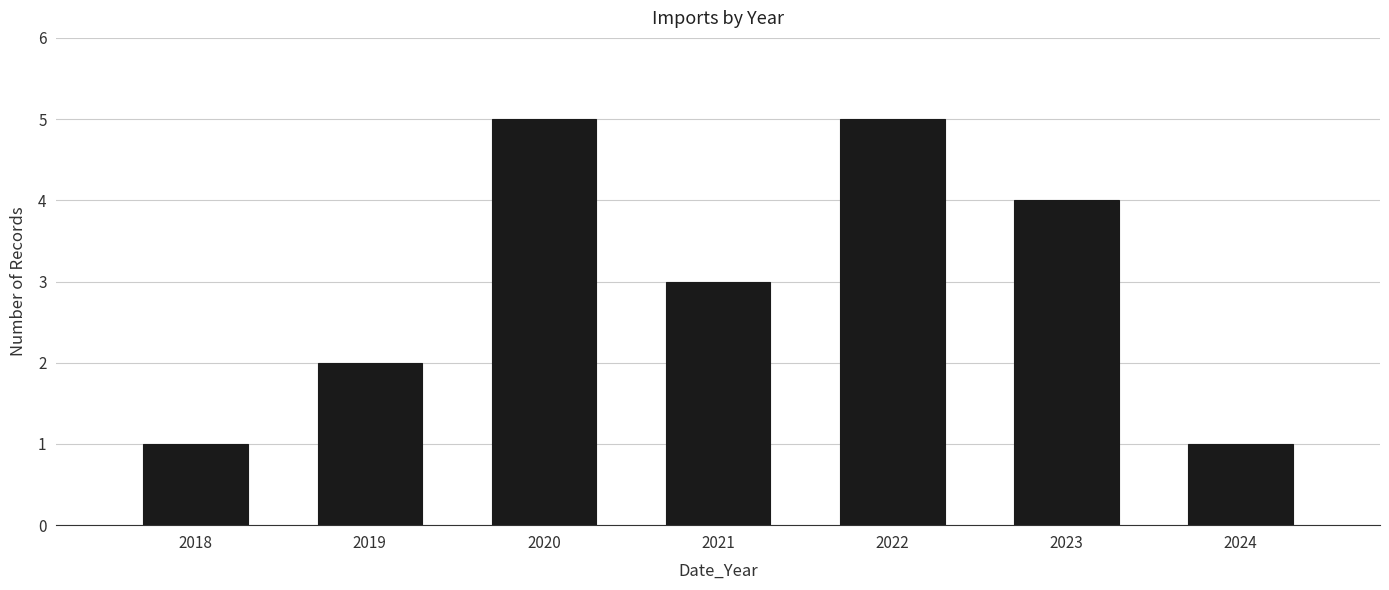

Reading left to right, extract all data points from this chart.

2018=1	2019=2	2020=5	2021=3	2022=5	2023=4	2024=1